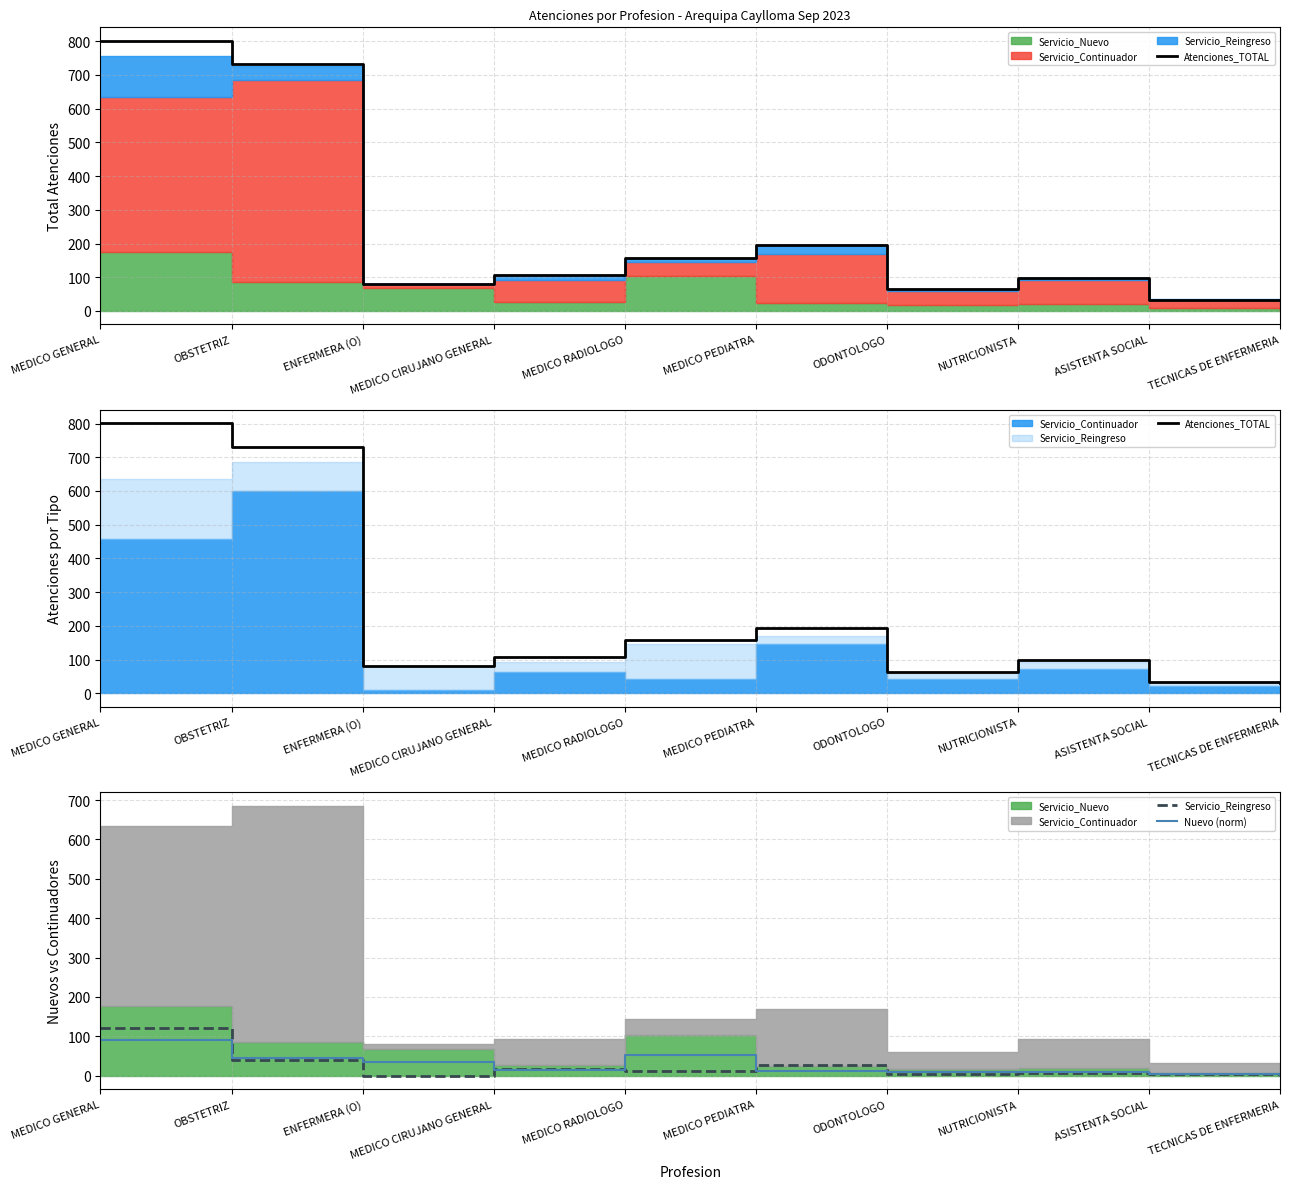

Reading right to left, transcribe all the data shown in this chart.

Atenciones_TOTAL: TECNICAS DE ENFERMERIA=31.0	ASISTENTA SOCIAL=33.0	NUTRICIONISTA=99.0	ODONTOLOGO=64.0	MEDICO PEDIATRA=195.0	MEDICO RADIOLOGO=157.0	MEDICO CIRUJANO GENERAL=108.0	ENFERMERA (O)=80.0	OBSTETRIZ=731.0	MEDICO GENERAL=801.0
Servicio_Reingreso: TECNICAS DE ENFERMERIA=0.0	ASISTENTA SOCIAL=5.0	NUTRICIONISTA=6.0	ODONTOLOGO=5.0	MEDICO PEDIATRA=26.0	MEDICO RADIOLOGO=12.0	MEDICO CIRUJANO GENERAL=16.0	ENFERMERA (O)=0.0	OBSTETRIZ=41.0	MEDICO GENERAL=122.0
Nuevo (norm): TECNICAS DE ENFERMERIA=0.5	ASISTENTA SOCIAL=4.1	NUTRICIONISTA=10.3	ODONTOLOGO=9.2	MEDICO PEDIATRA=12.3	MEDICO RADIOLOGO=53.4	MEDICO CIRUJANO GENERAL=14.4	ENFERMERA (O)=35.5	OBSTETRIZ=43.7	MEDICO GENERAL=90.4